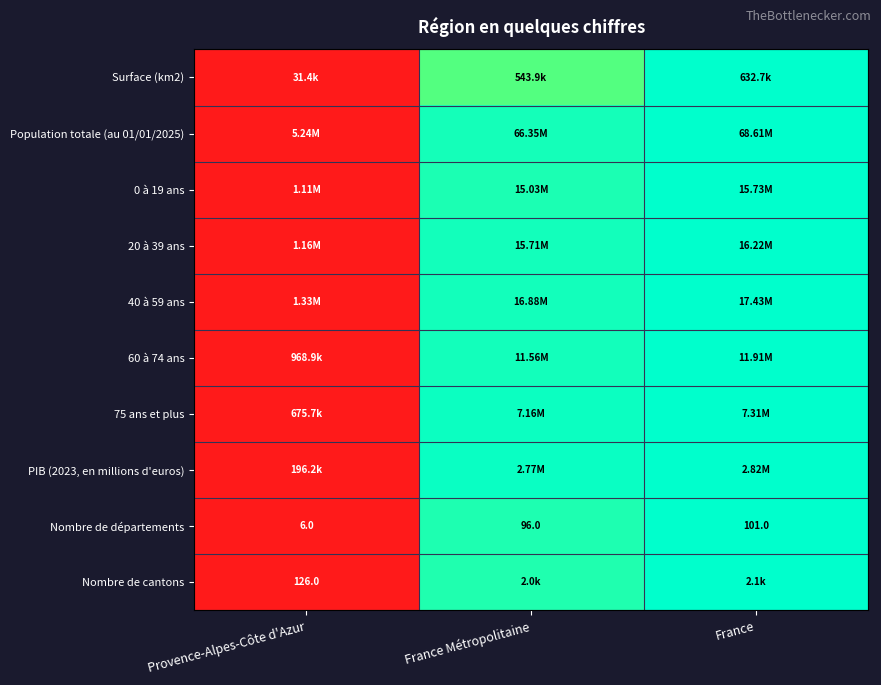

Where is Nombre de départements nearest to the value 53?

France Métropolitaine